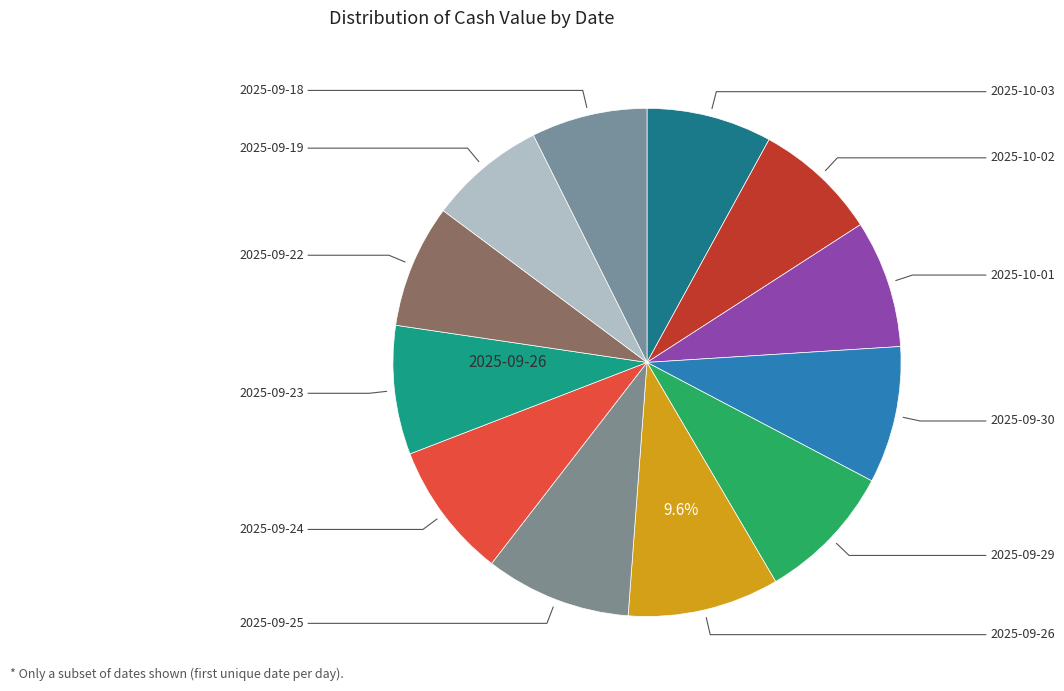

How many segments does this pie chart have?

12